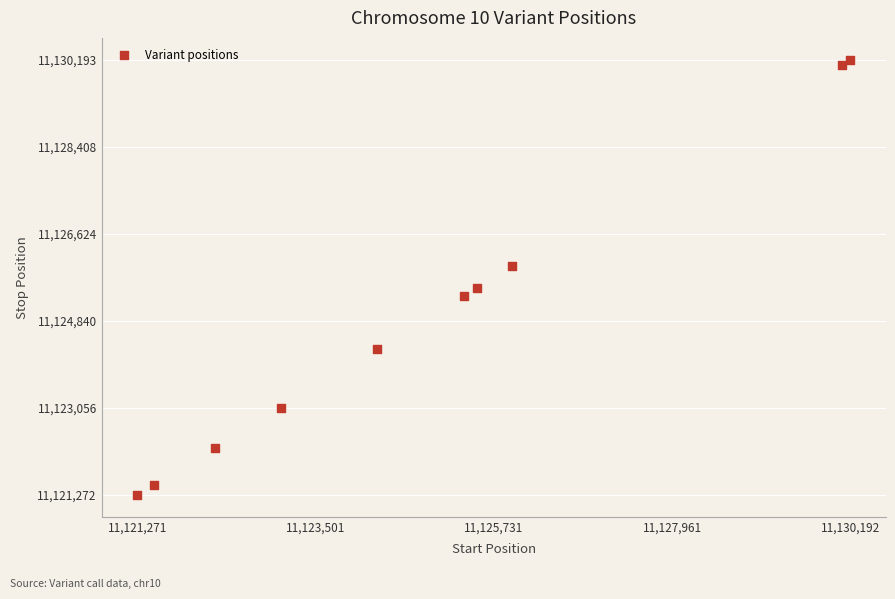

What is the range of Y values (max minus min)?

8921